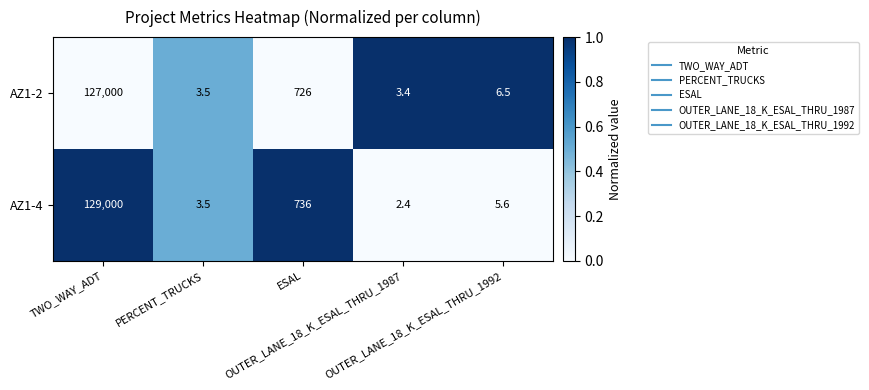

Which series has the widest spread of values?

AZ1-4